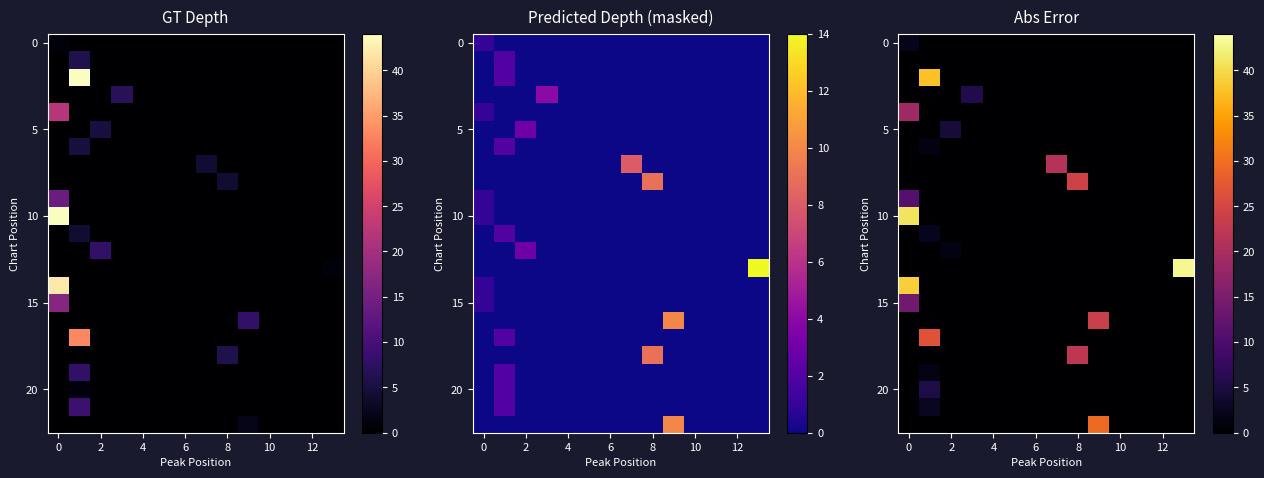

The 0 series shows 1.2 at 6. True or false?

False